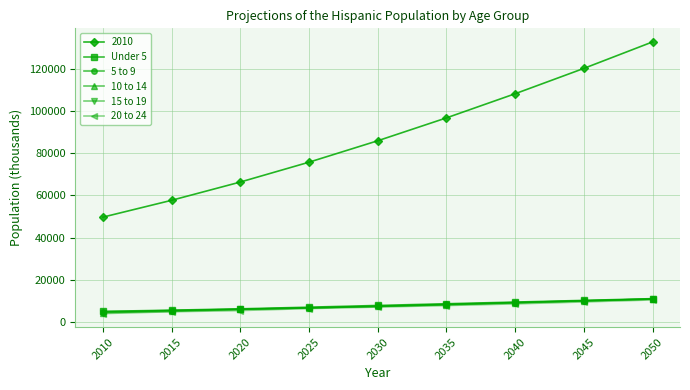

What is the value of the 5 to 9 point at the 2nd from the left?

5452